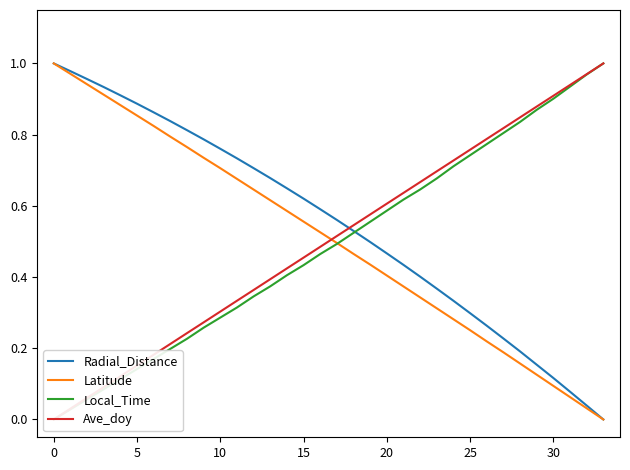

After their last crossing, which series has the higher values: Radial_Distance or Local_Time?

Local_Time